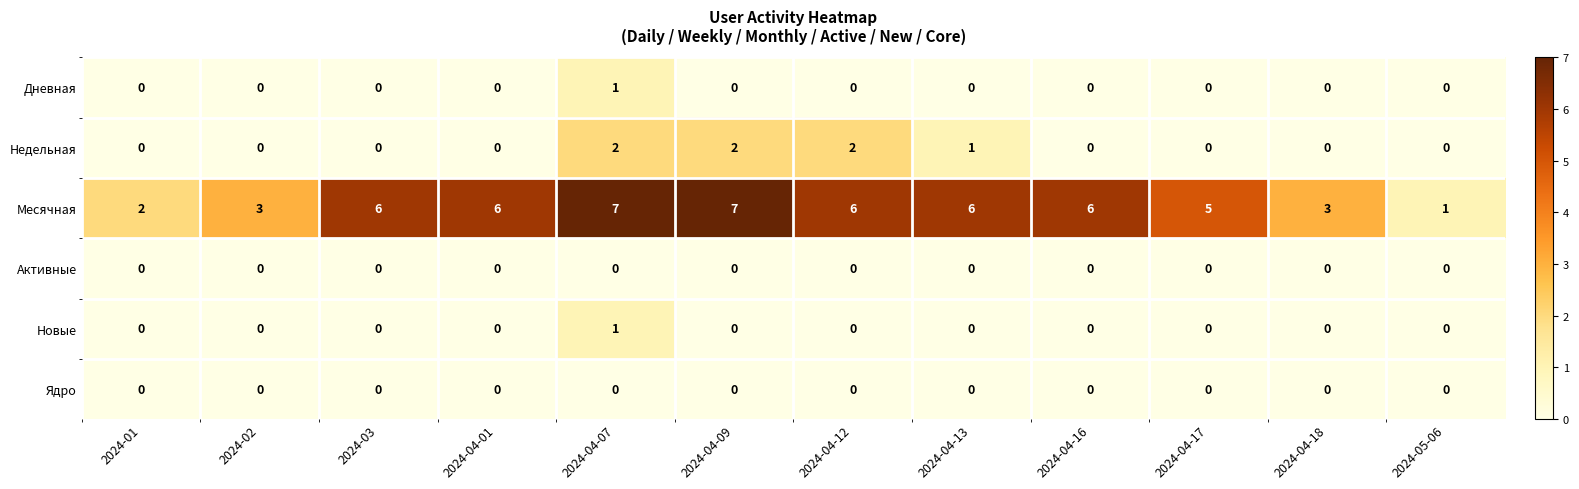

How many categories are shown in the chart?

12